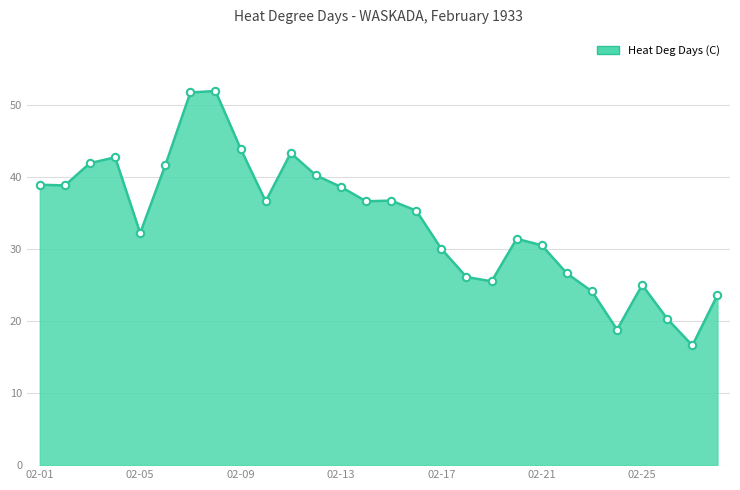

What is the difference between the maximum and minimum values?

35.3